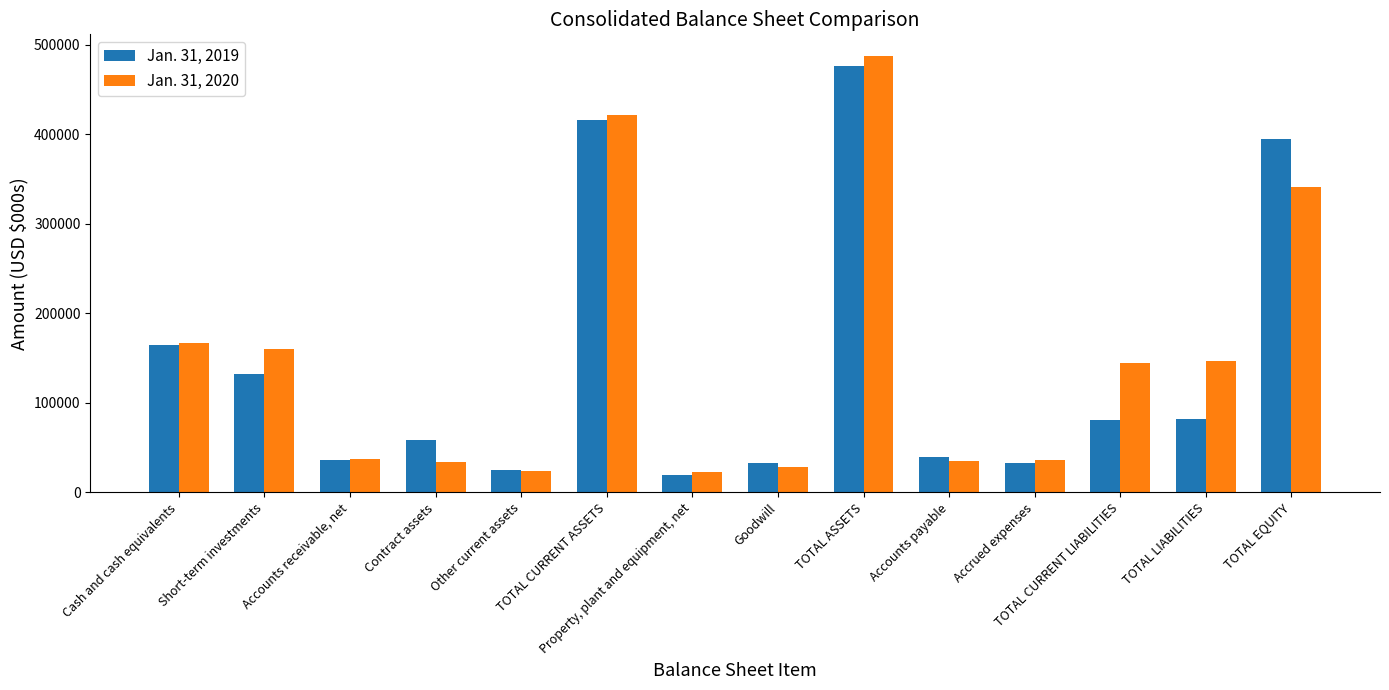

Between Contract assets and Accrued expenses, which series saw the biggest shift?

Jan. 31, 2019